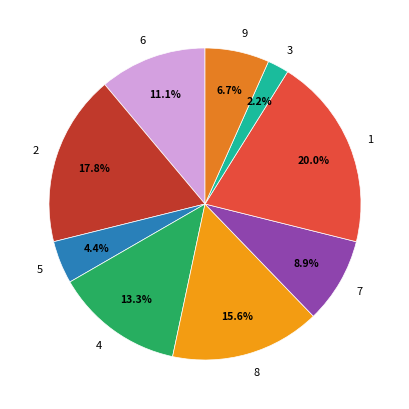

Do 6 and 2 together represent more than half of the pie?

No